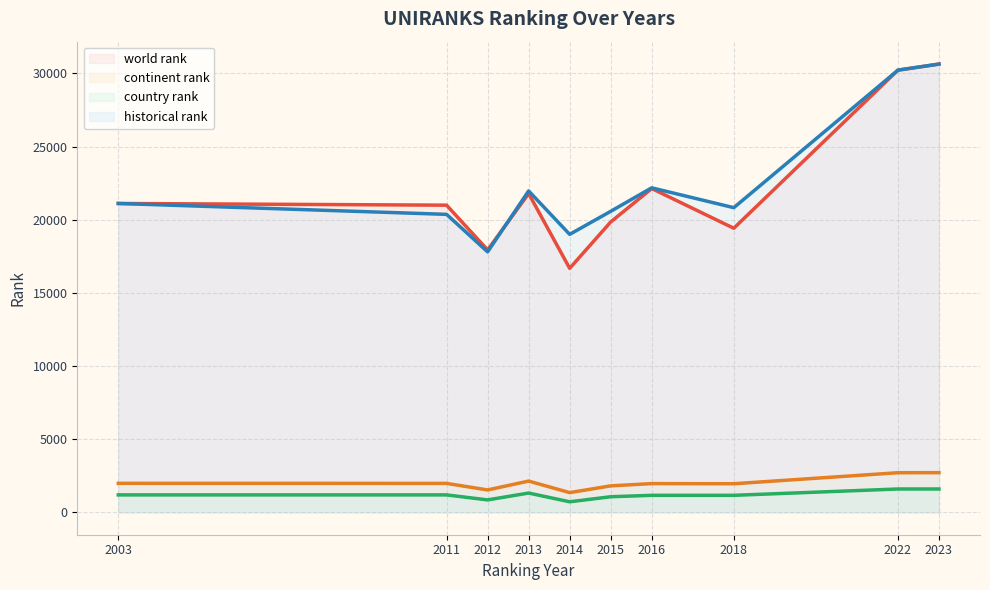

What is the value of the historical rank point at the 8th from the left?

20823